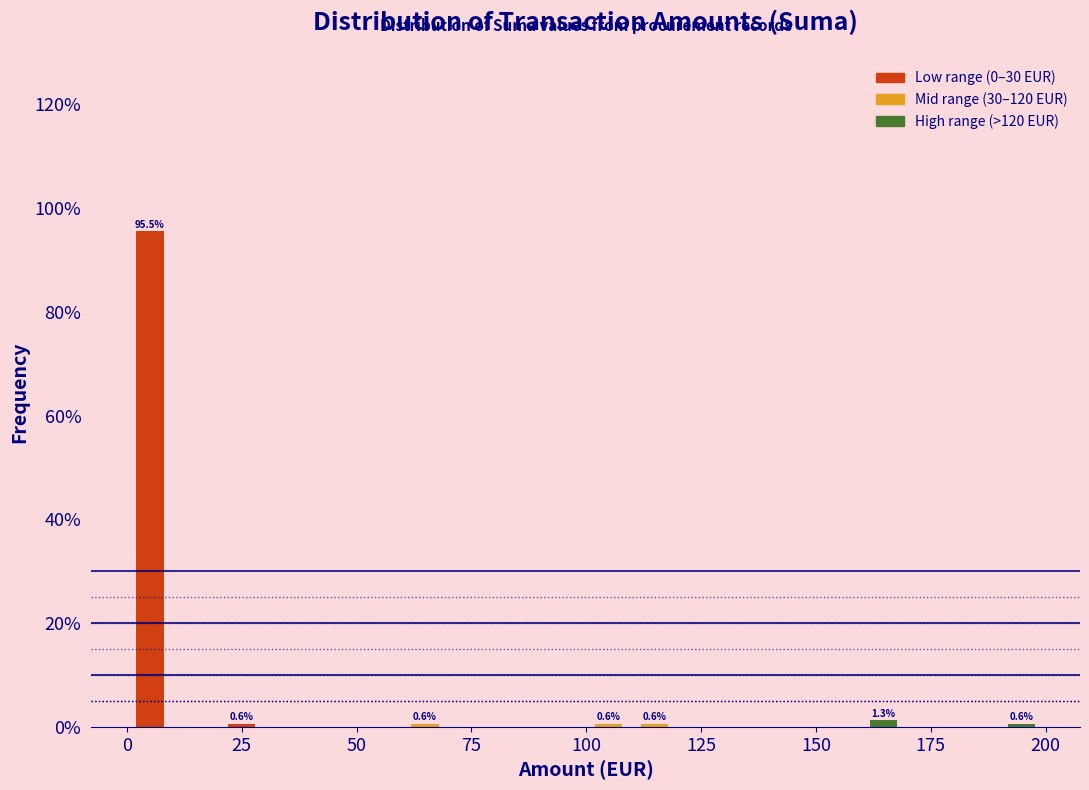

Read against the x-axis, roughly where is the centre of the tallest bar?

5